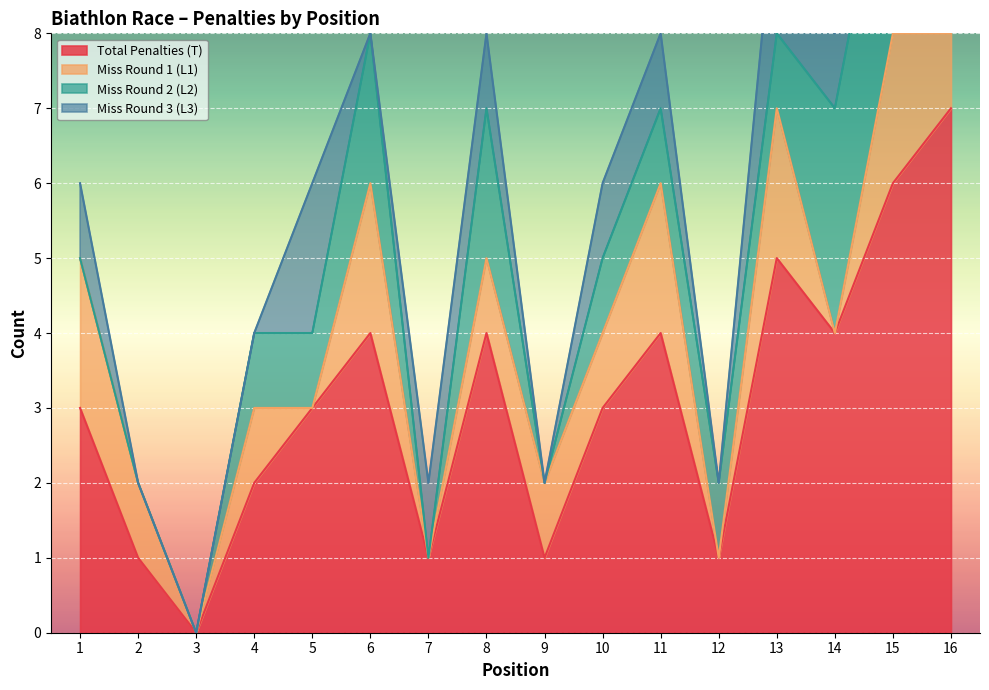

Reading left to right, what are all the values shown in this chart?

Total Penalties (T): 3	1	0	2	3	4	1	4	1	3	4	1	5	4	6	7
Miss Round 1 (L1): 2	1	0	1	0	2	0	1	1	1	2	0	2	0	2	1
Miss Round 2 (L2): 0	0	0	1	1	2	0	2	0	1	1	1	1	3	3	2
Miss Round 3 (L3): 1	0	0	0	2	0	1	1	0	1	1	0	2	1	1	4